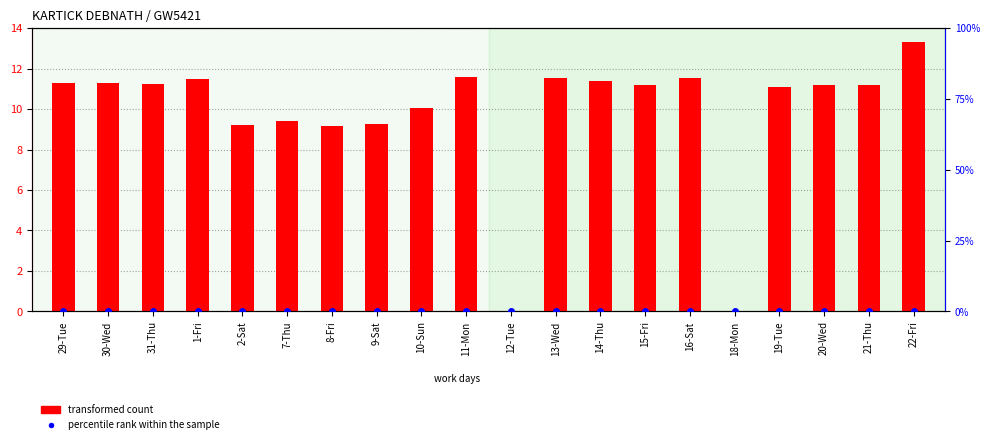

What is the sum of the transformed count values at 29-Tue and 18-Mon?

11.3